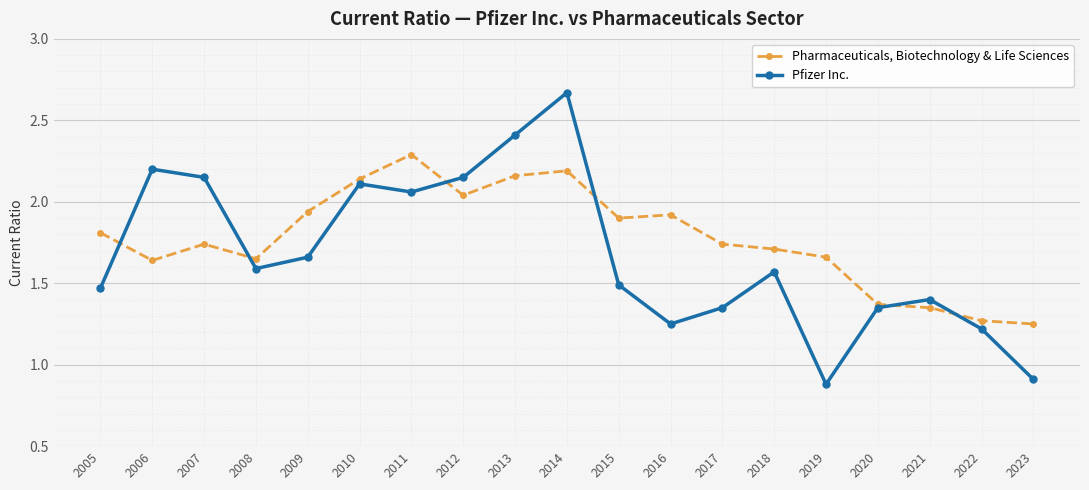

How many data points in Pfizer Inc. are less than 1?

2